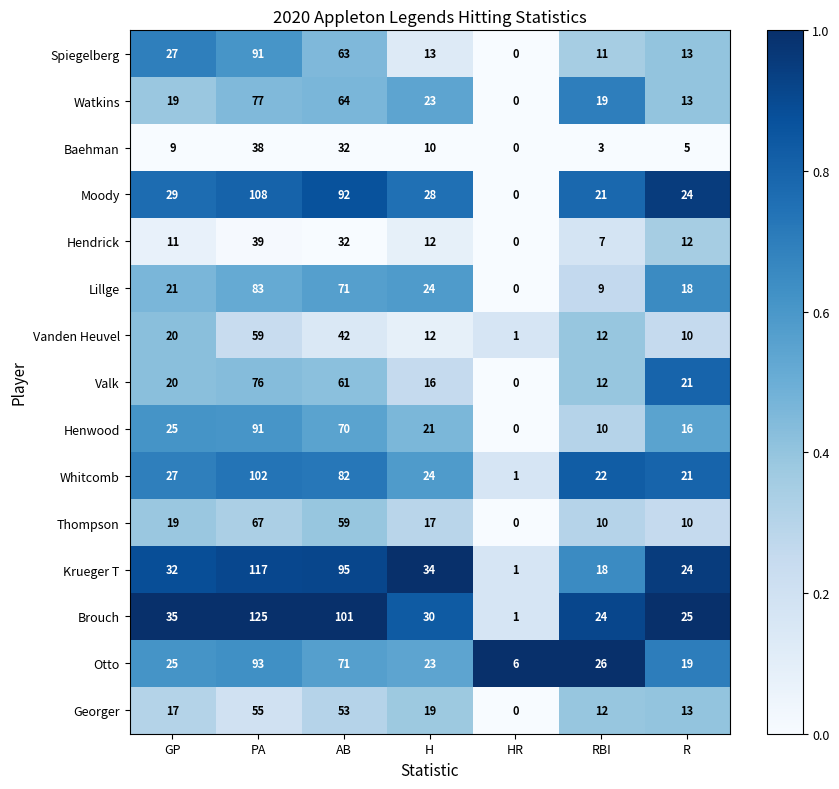

Which series has the widest spread of values?

Brouch